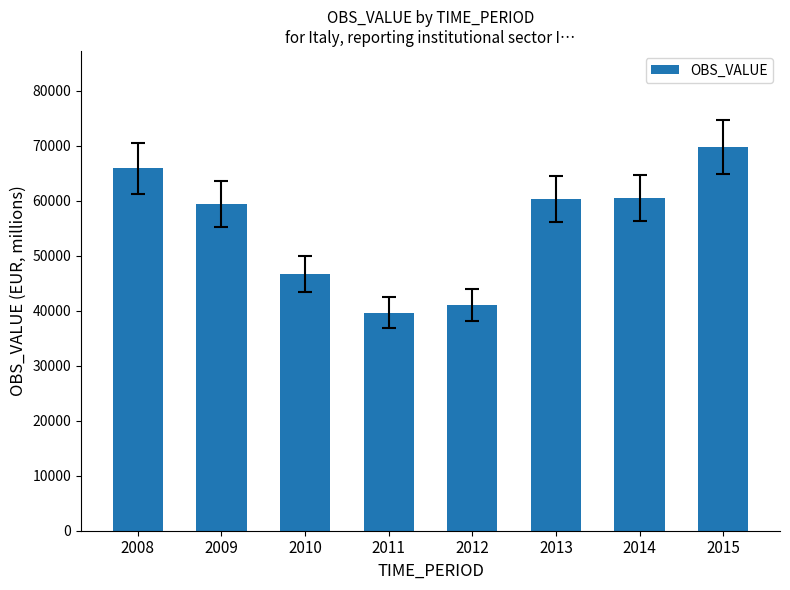

Is it true that the value at 2010 is 61936?

False